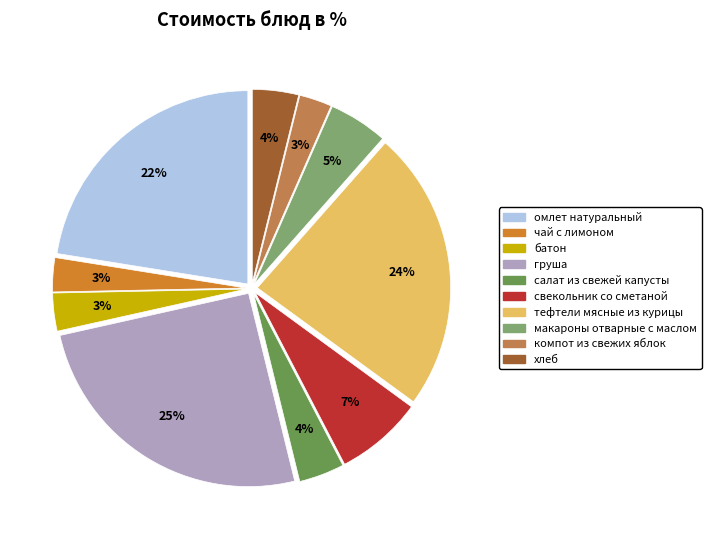

What is the ratio of the value at компот из свежих яблок to the value at макароны отварные с маслом?

0.6